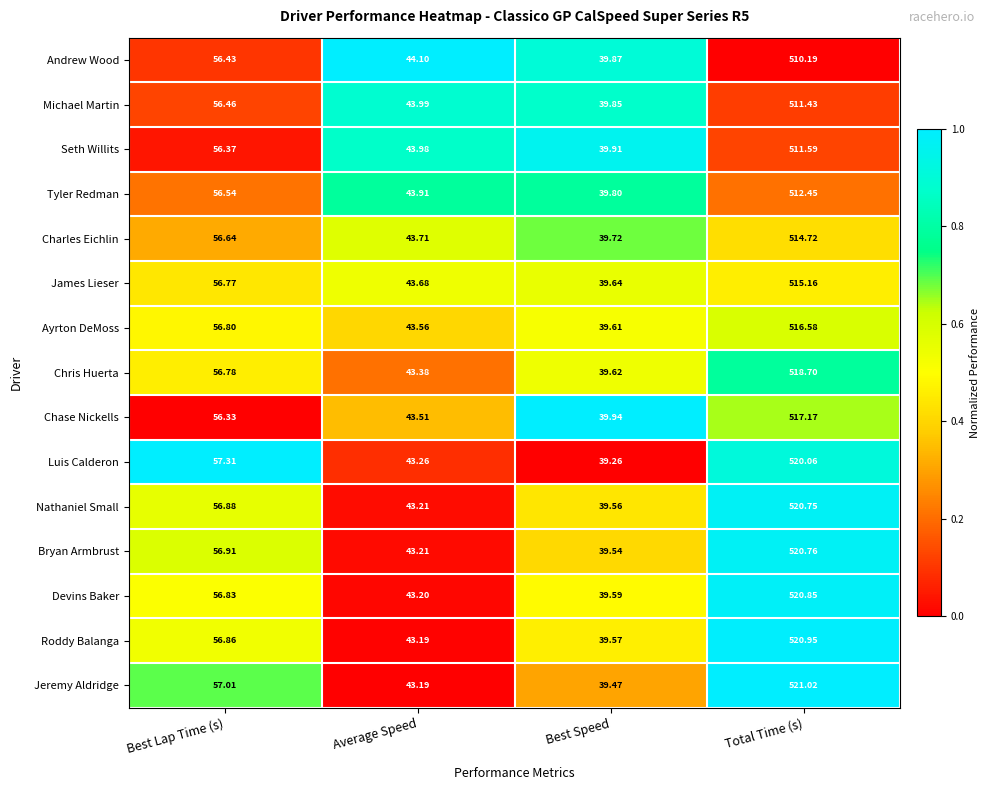

Which label corresponds to the smallest value in the chart?

Best Speed